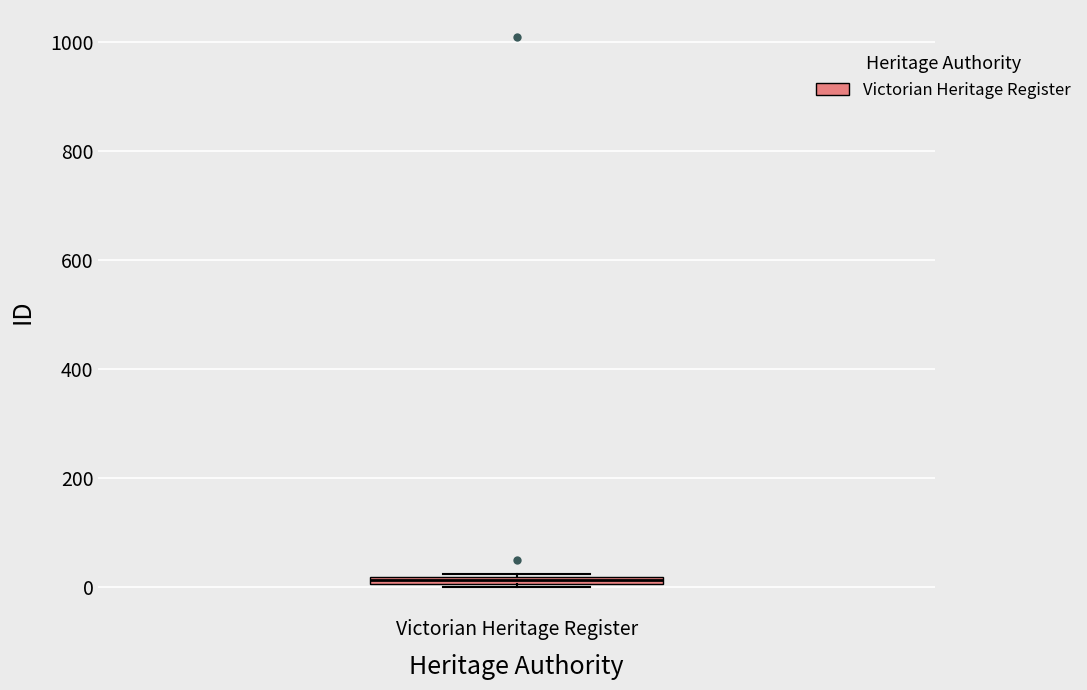

Where is the upper edge of the box for Victorian Heritage Register on the y-axis? The values are not printed on the chart, so give them approximately, as read against the axis.

20